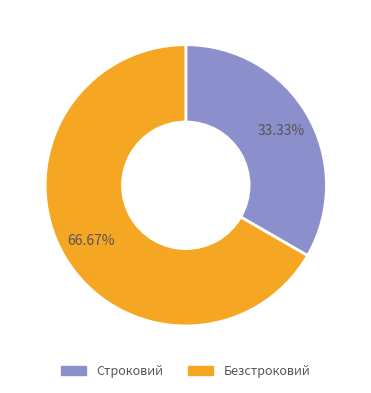

Is it true that Строковий is 33% of the pie?

True